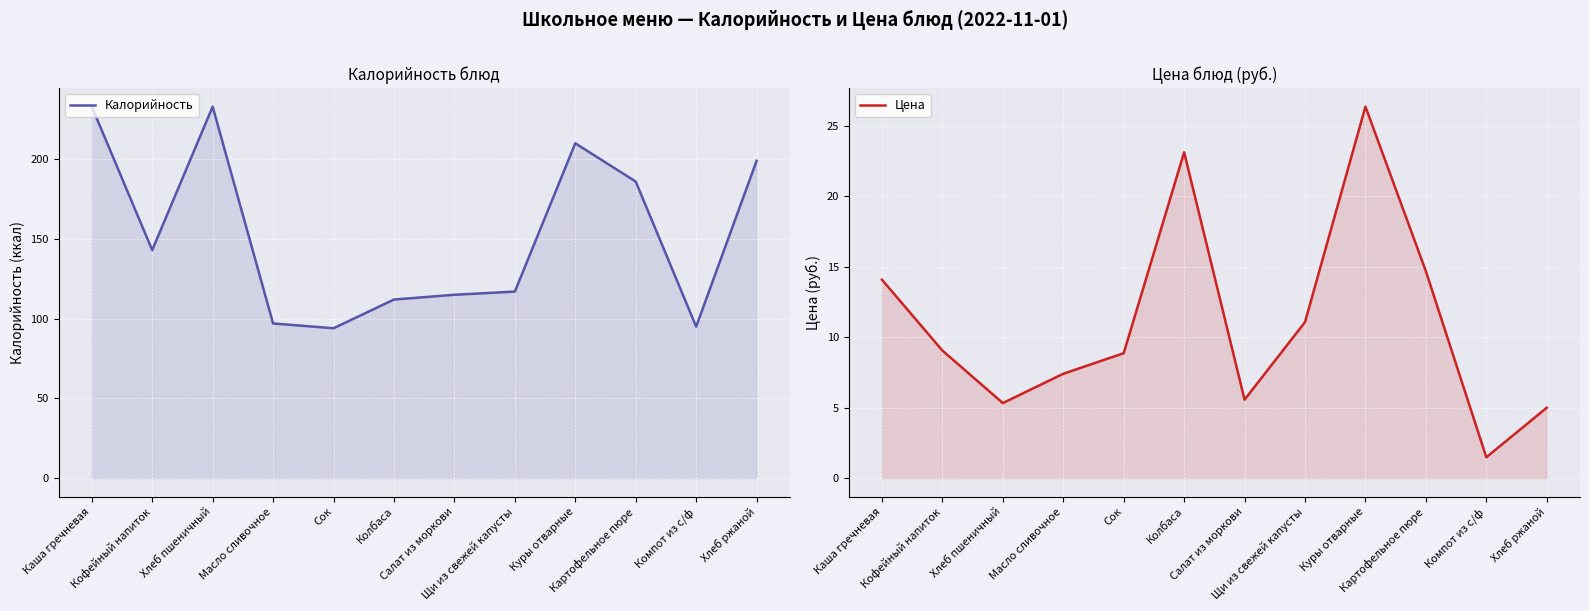

Where is Калорийность nearest to the value 163?

Кофейный напиток